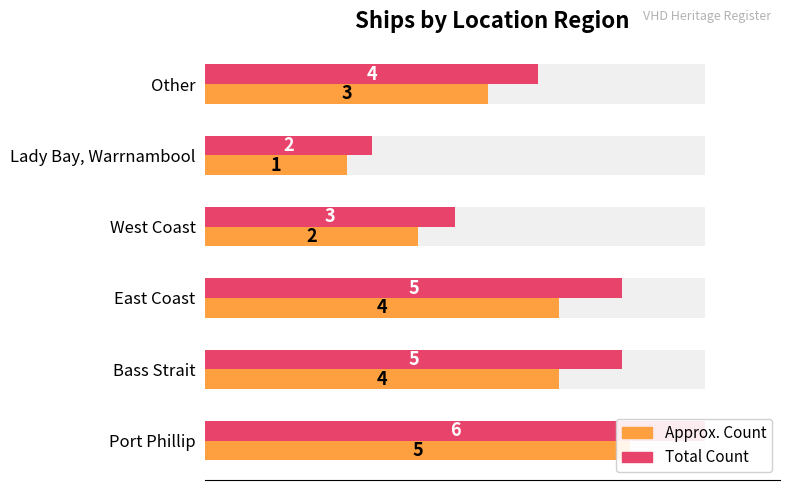

What is the value of the Count (maximum) bar at the 5th from the left?

2.0